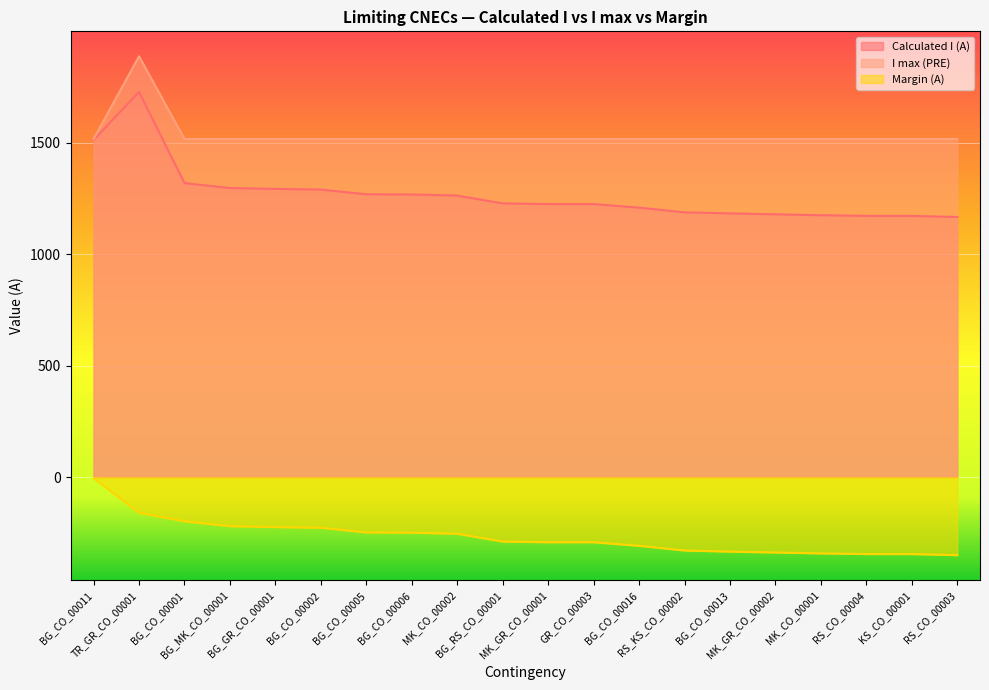

What is the approximate value of I max (PRE) at KS_CO_00001, to the nearest 50?

1500